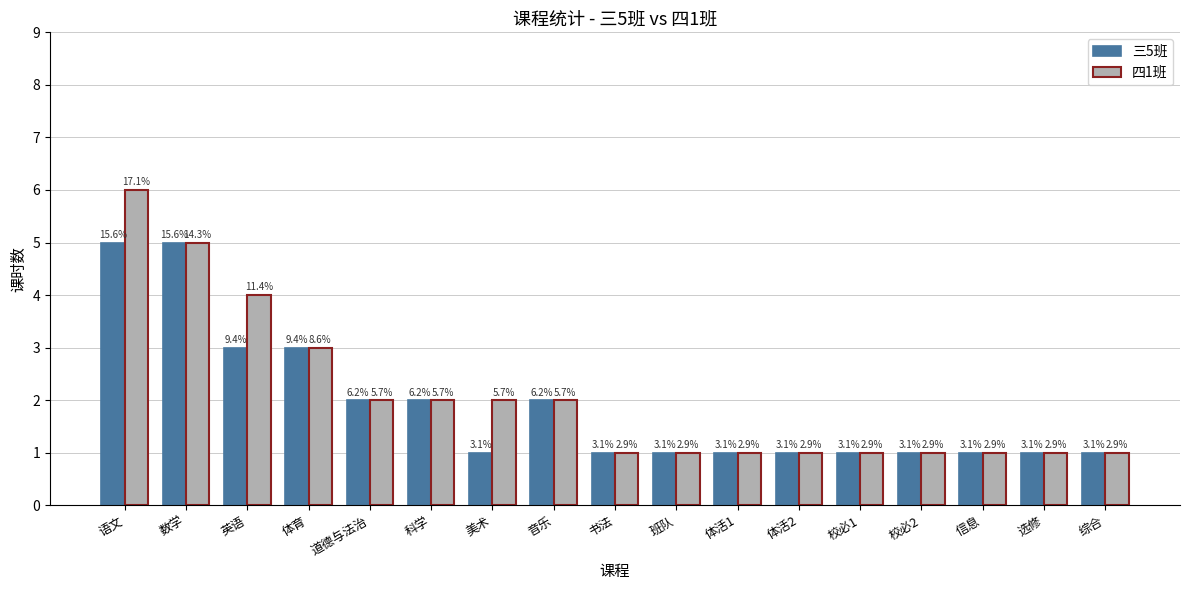

How many bars are there in each group?

2